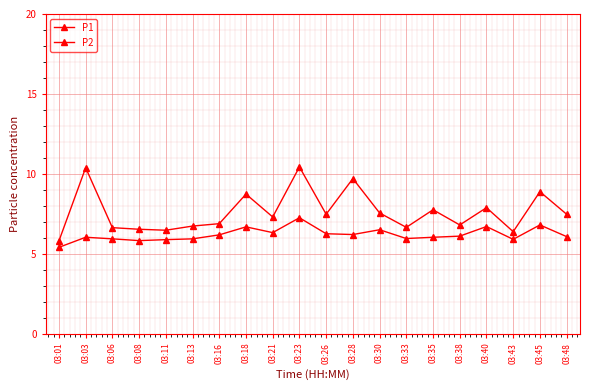

Does the chart have visible grid lines?

Yes